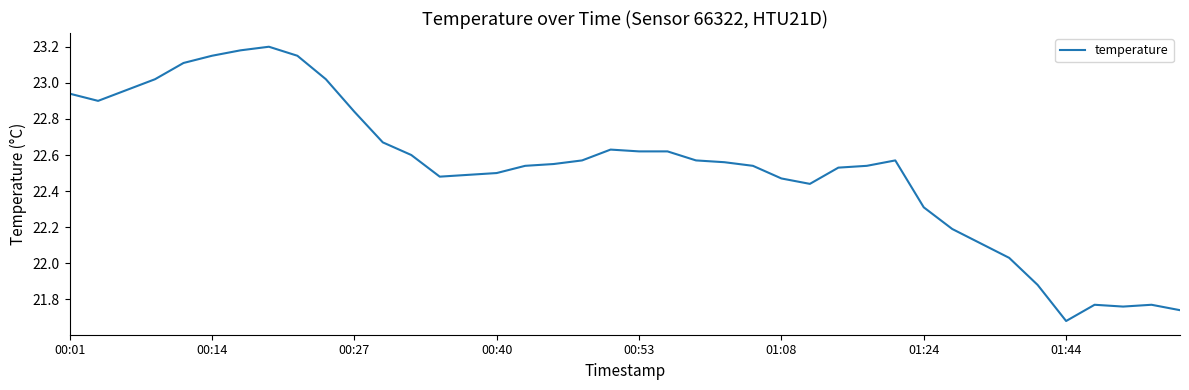

What is the difference between the maximum and minimum values?

1.5